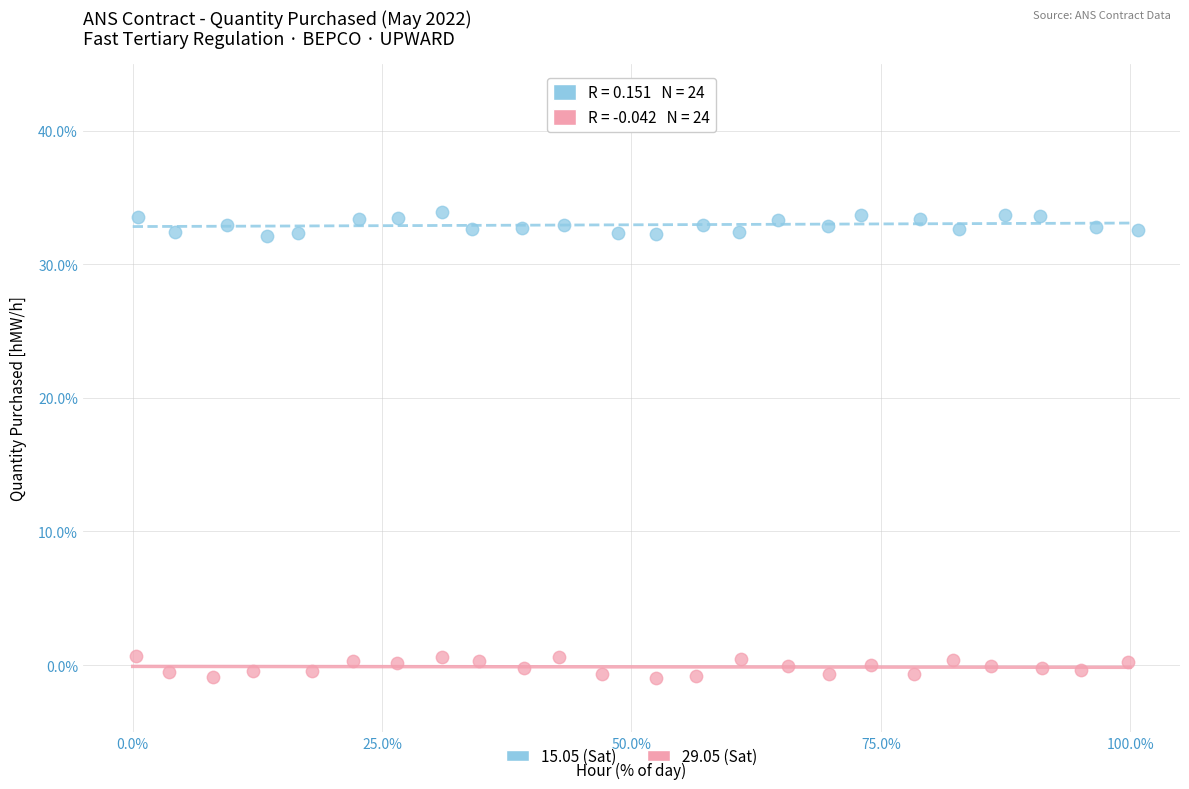

Which series reaches the maximum Y coordinate?

15.05 (Sat)